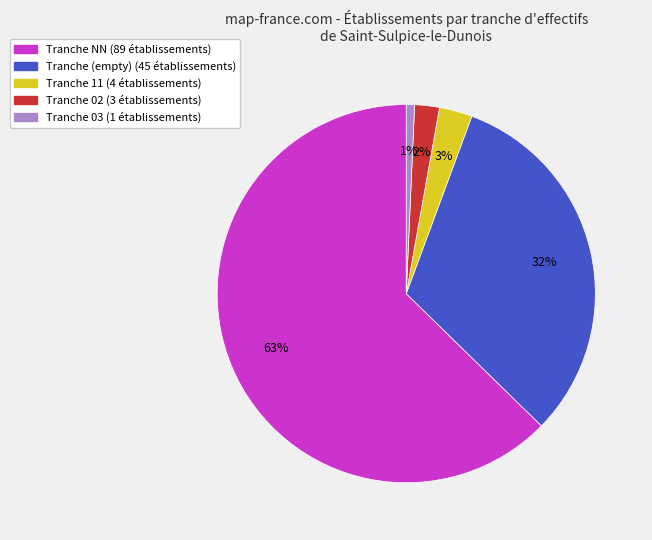

Is there a majority slice in this chart?

Yes